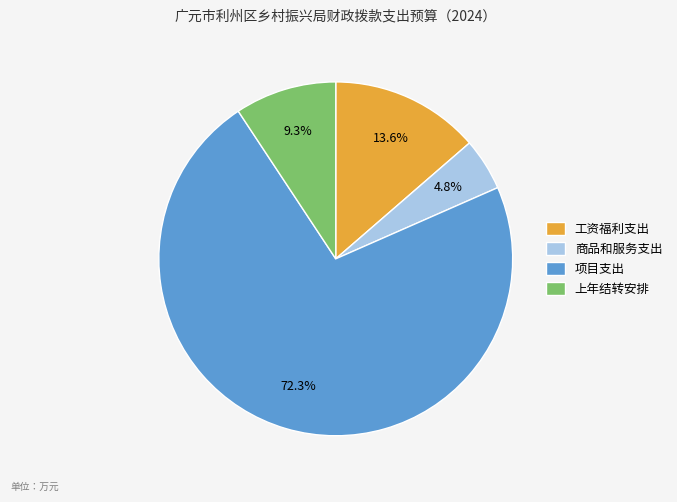

What percentage is the 工资福利支出 slice, to the nearest percent?

14%